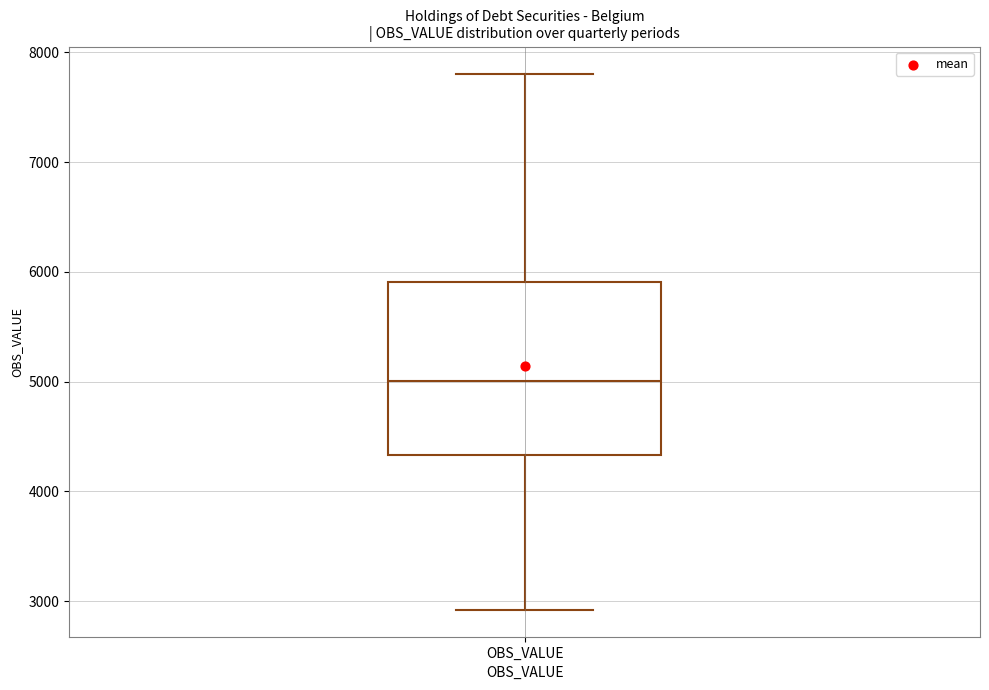

Where is the lower edge of the box for OBS_VALUE on the y-axis? The values are not printed on the chart, so give them approximately, as read against the axis.

4300